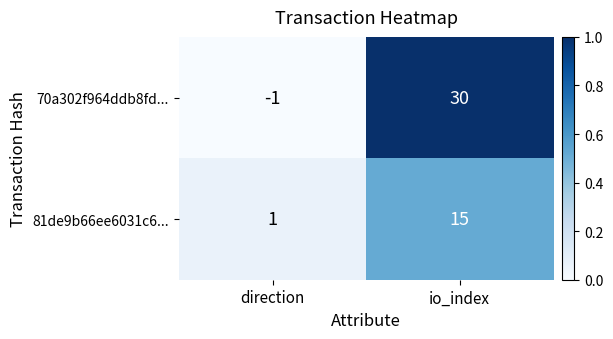

Which category has the lowest value across all series?

direction